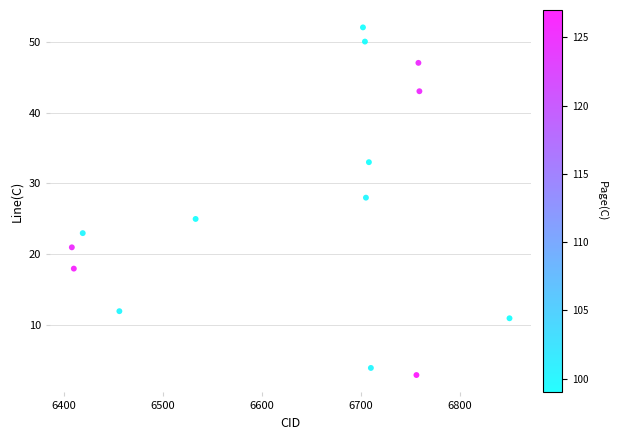

What is the range of X values (max minus min)?

442